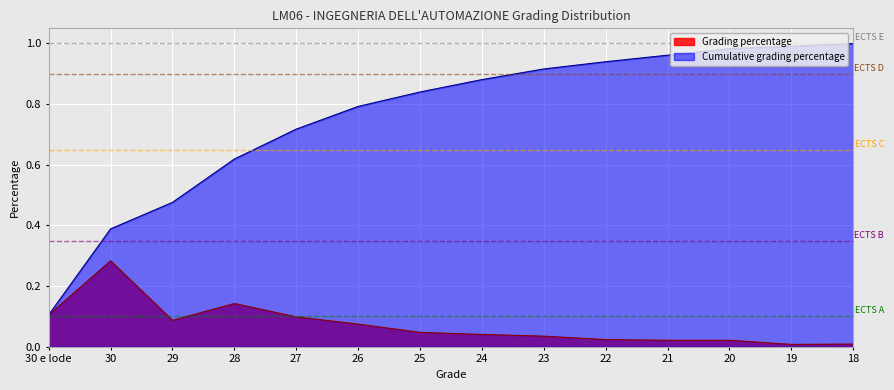

What is the minimum value for Cumulative grading percentage?

0.1